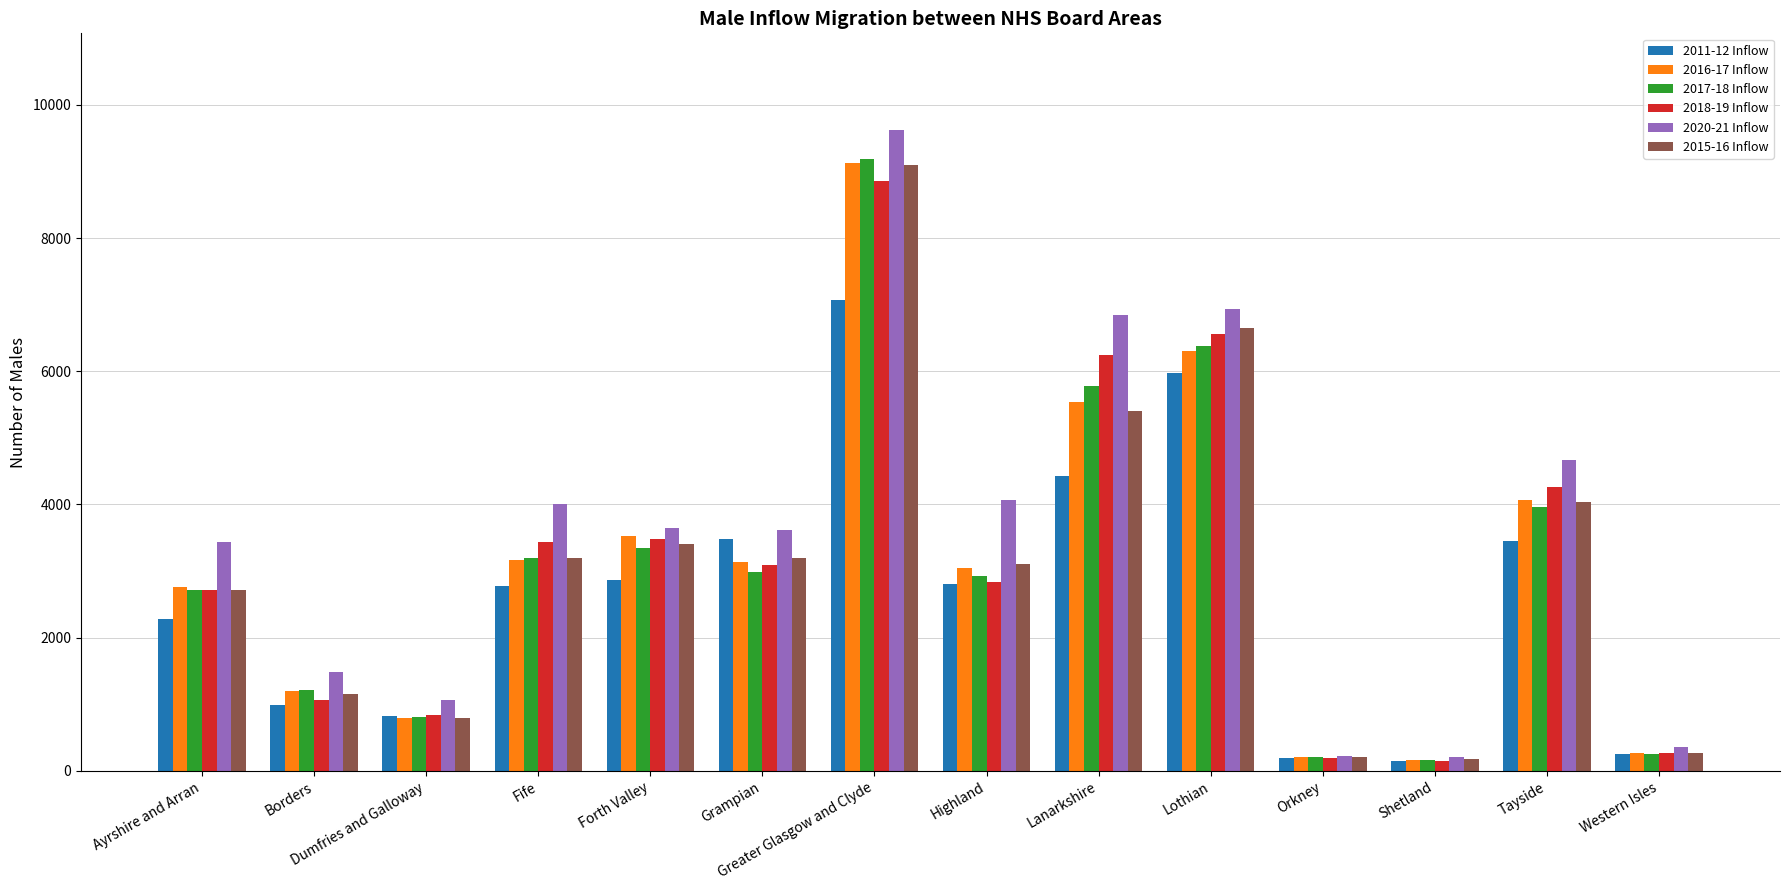

Is it true that 2017-18 Inflow equals 8573 at Lothian?

False